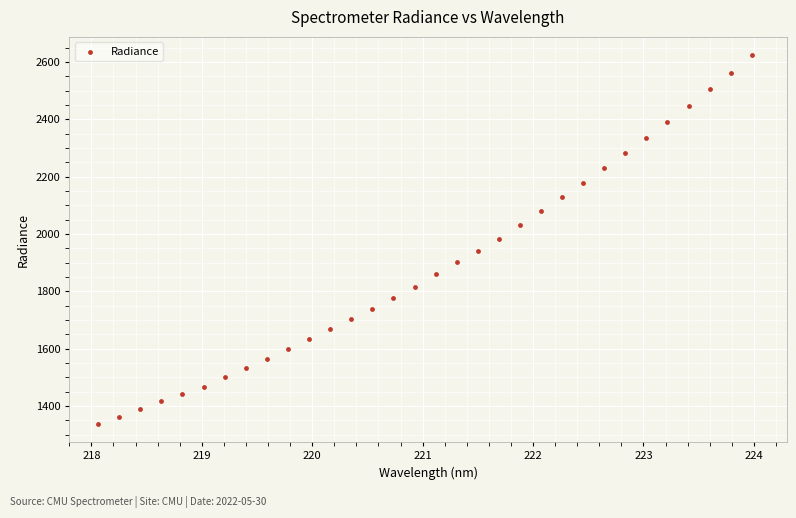

What is the range of X values (max minus min)?

5.9